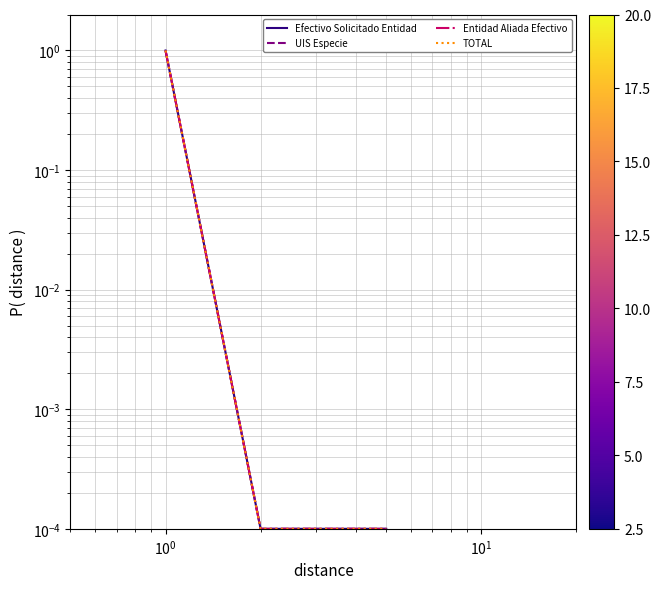

What is the sum of all UIS Especie values?

1.0